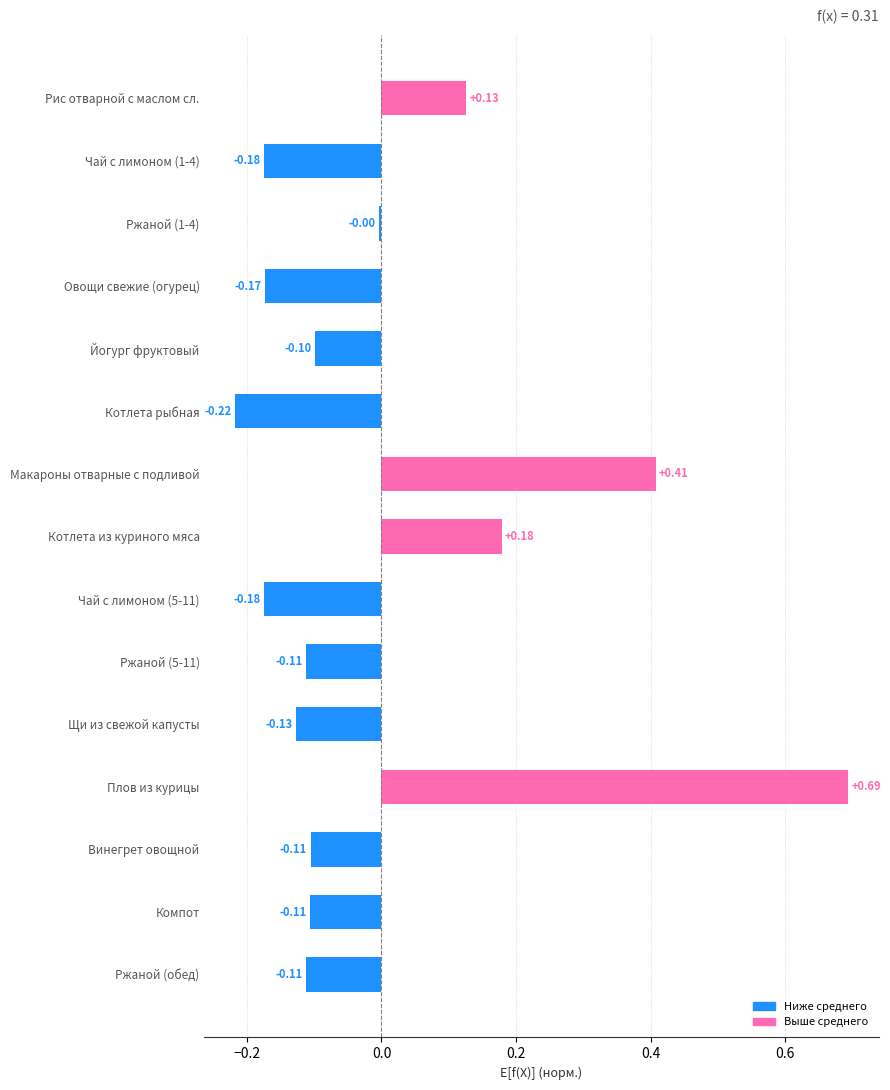

Which label corresponds to the largest value in the chart?

Плов из курицы